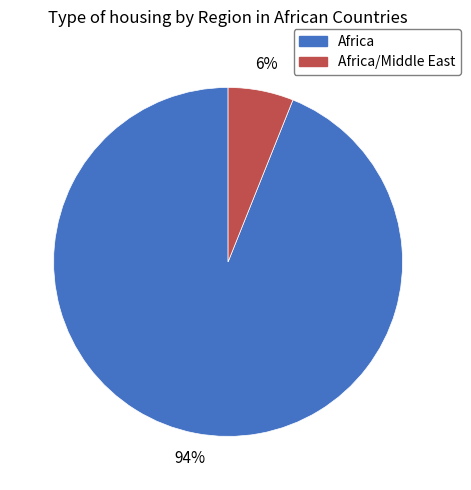

Does any single category account for the majority?

Yes